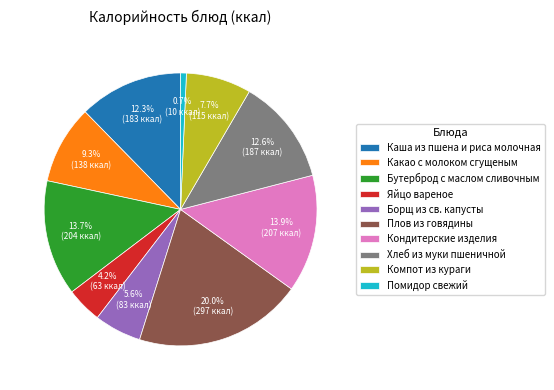

Count the number of slices in the pie.

10